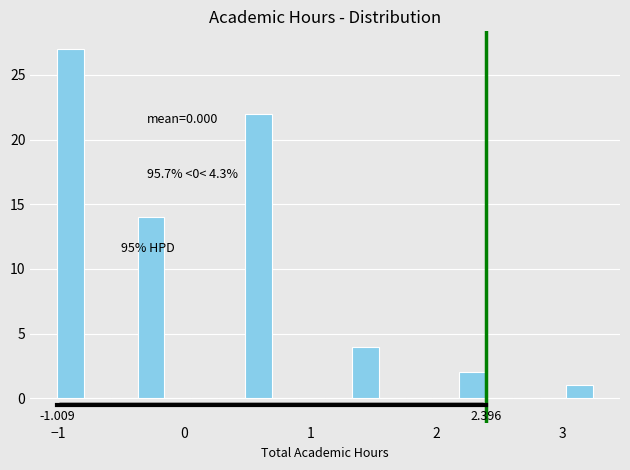

Read against the x-axis, roughly where is the centre of the tallest bar?

-0.9